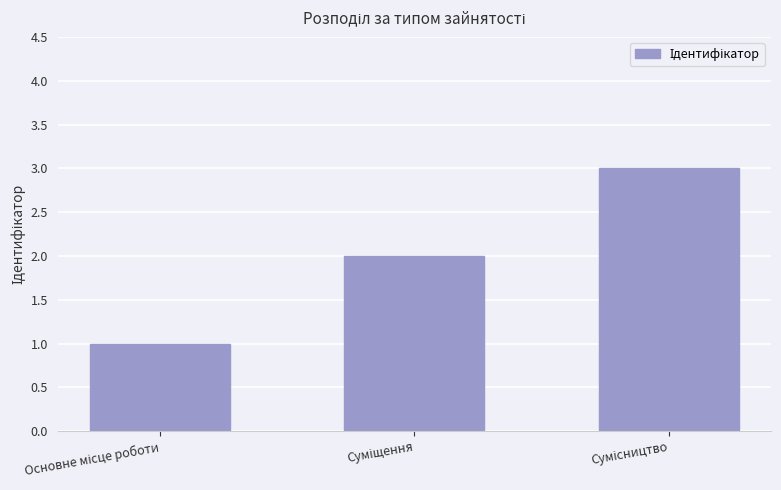

What is the value of the 2nd bar from the left?

2